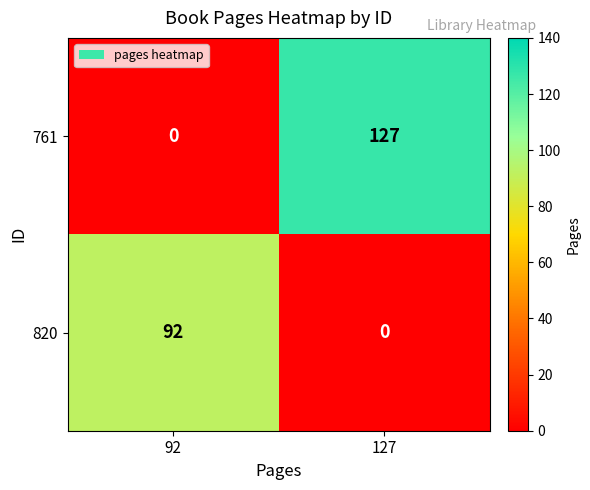

What is the difference between the 820 values at 127 and 92?

92